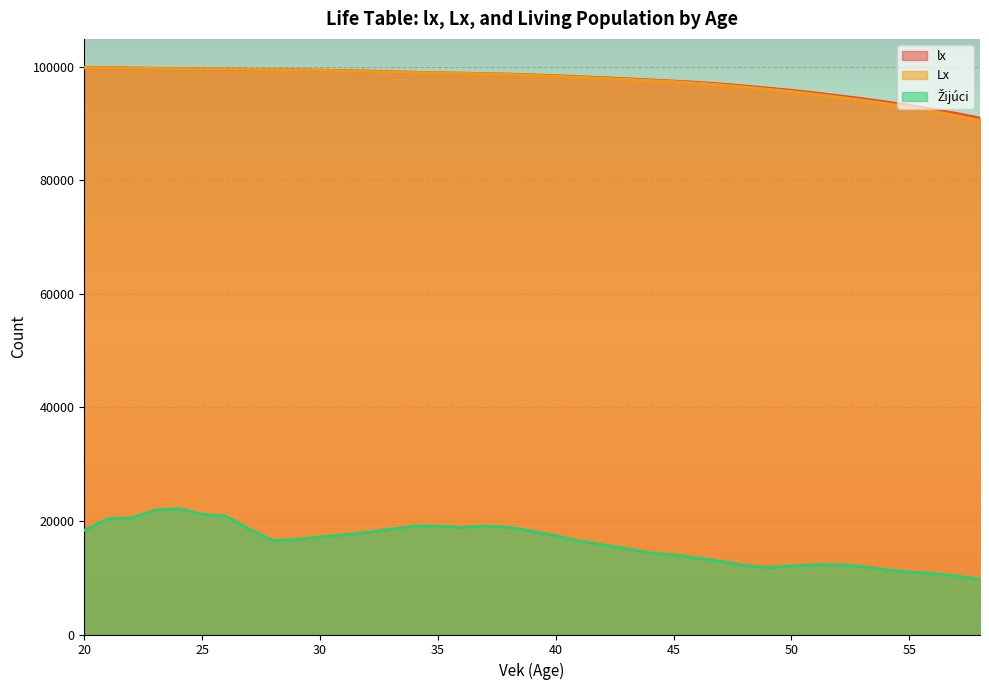

What is the difference between the maximum and minimum values in the lx series?

8932.3